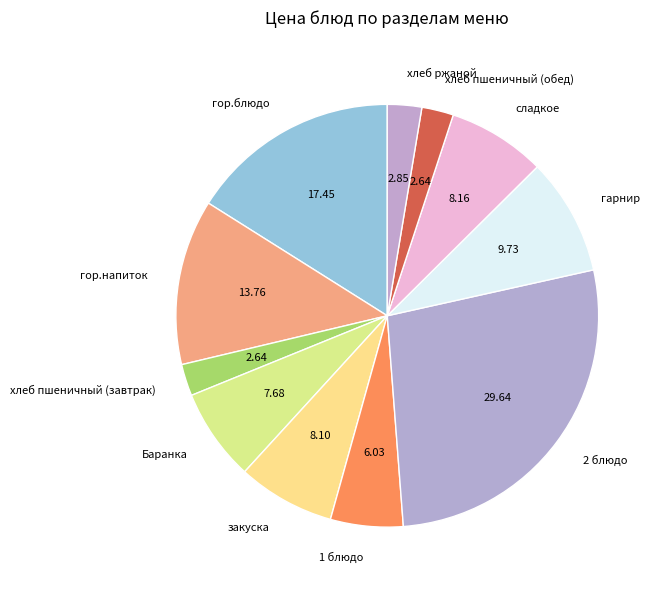

Approximately how many times larger is the value at 2 блюдо compared to хлеб пшеничный (завтрак)?

11.2